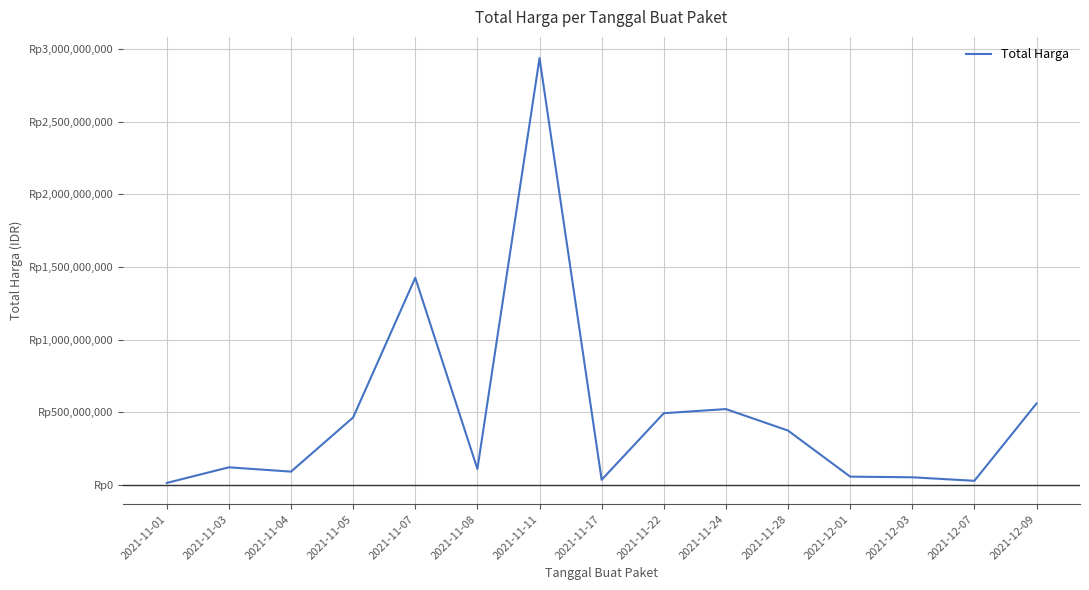

What is the average value?

485249986